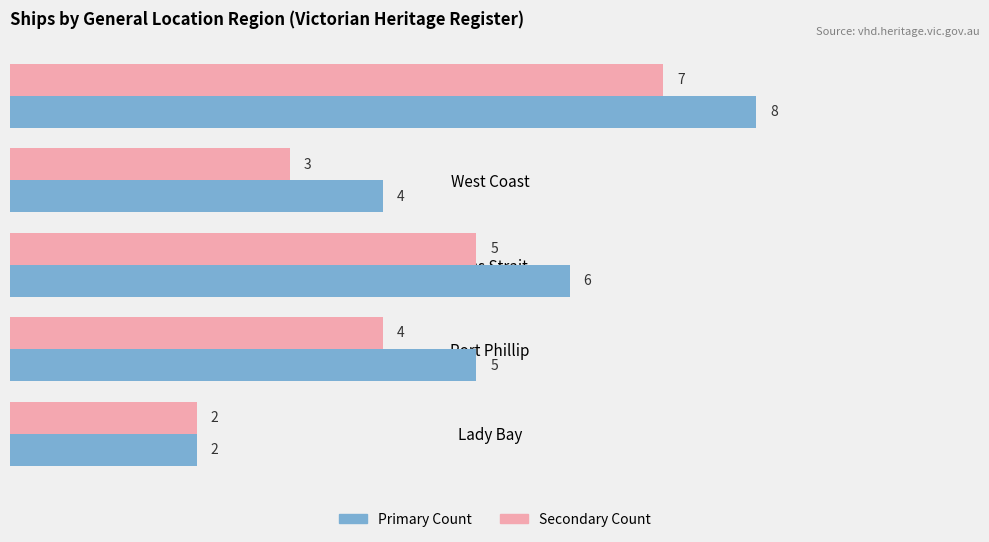

What is the maximum value shown in the chart?

8